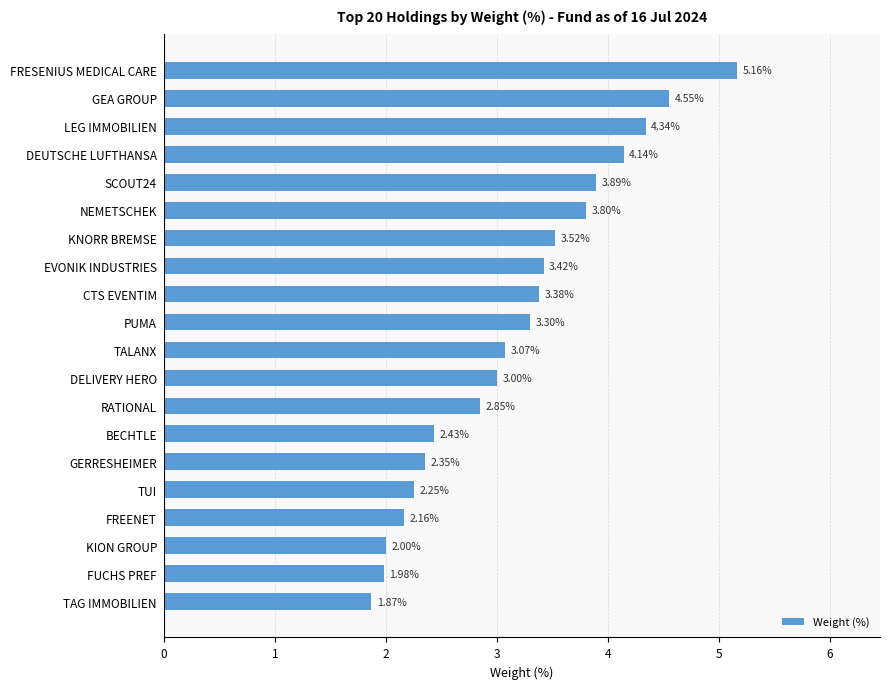

Between DEUTSCHE LUFTHANSA and GEA GROUP, which is larger?

GEA GROUP